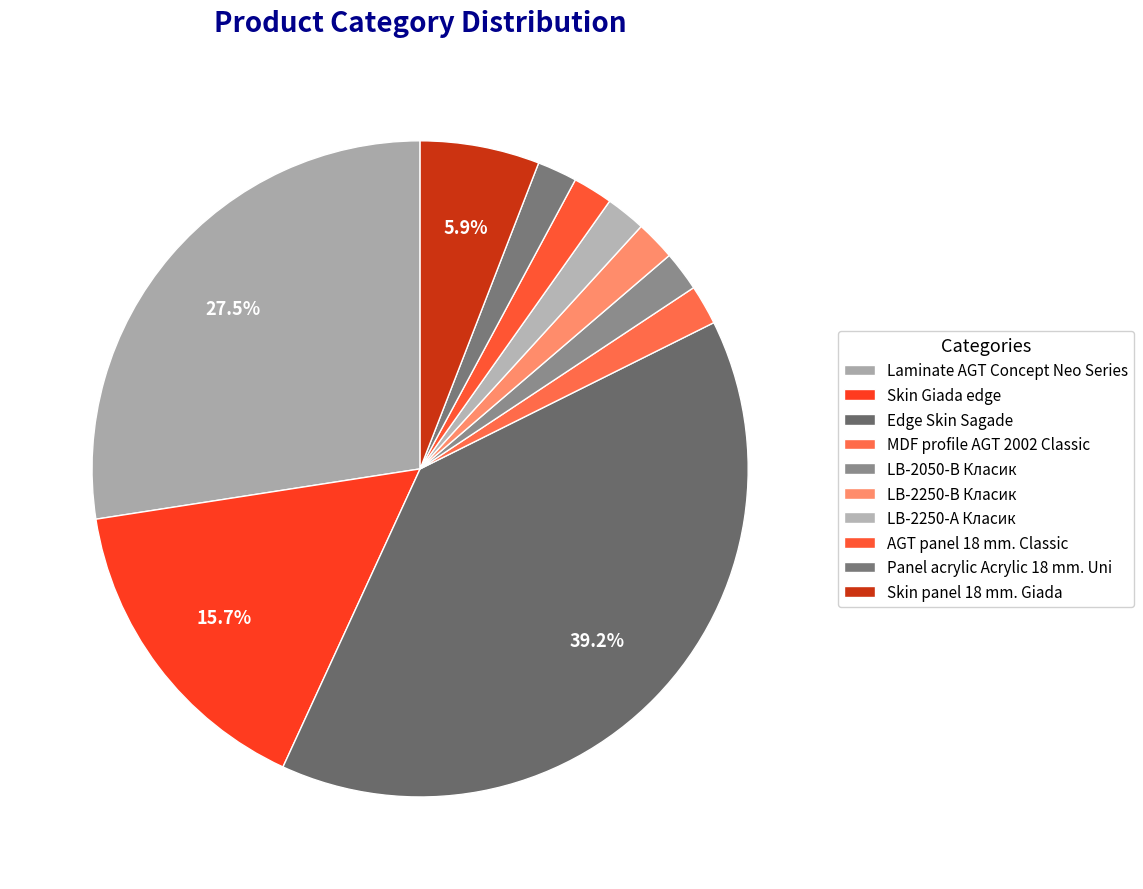

How many slices are in this pie chart?

10